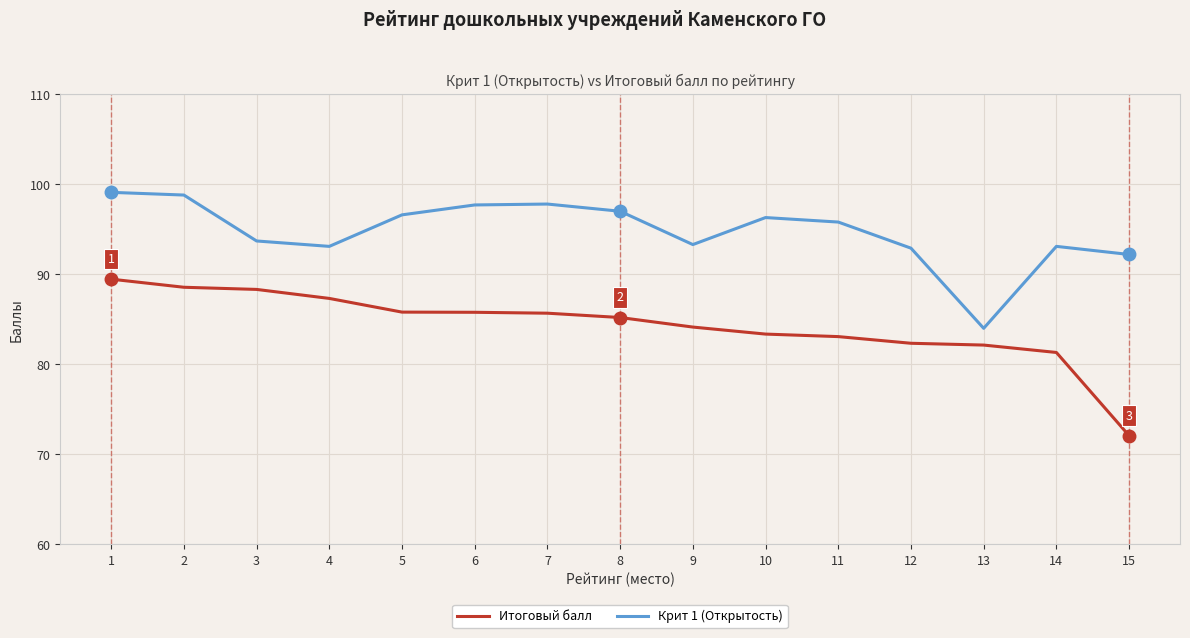

What are all the series names shown in the legend?

Итоговый балл, Крит 1 (Открытость)